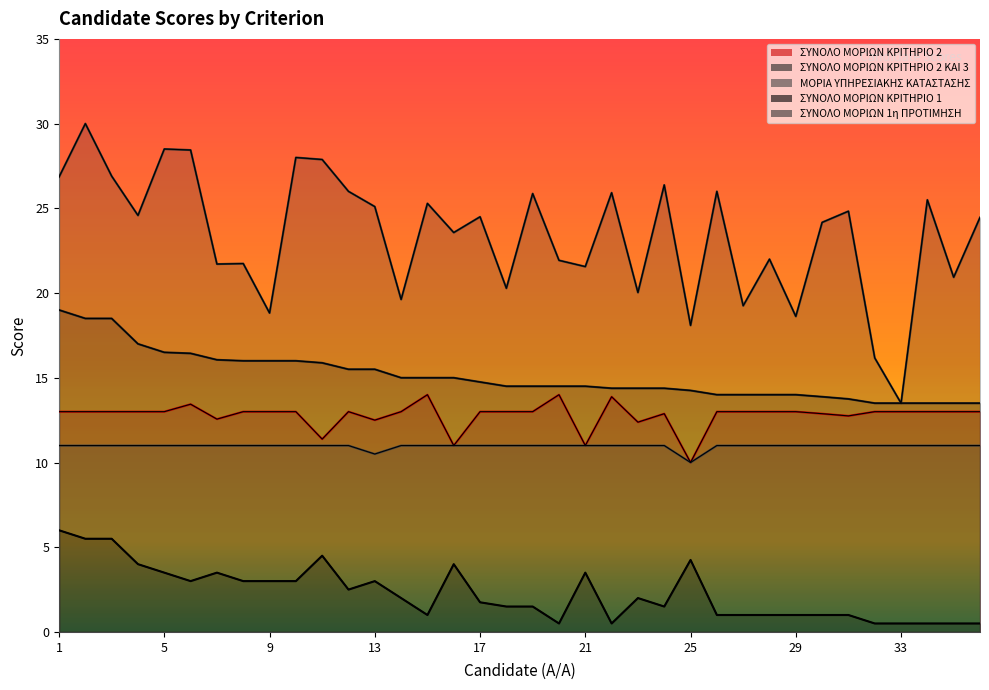

True or false: ΣΥΝΟΛΟ ΜΟΡΙΩΝ ΚΡΙΤΗΡΙΟ 2 and ΣΥΝΟΛΟ ΜΟΡΙΩΝ 1η ΠΡΟΤΙΜΗΣΗ cross at least once.

False